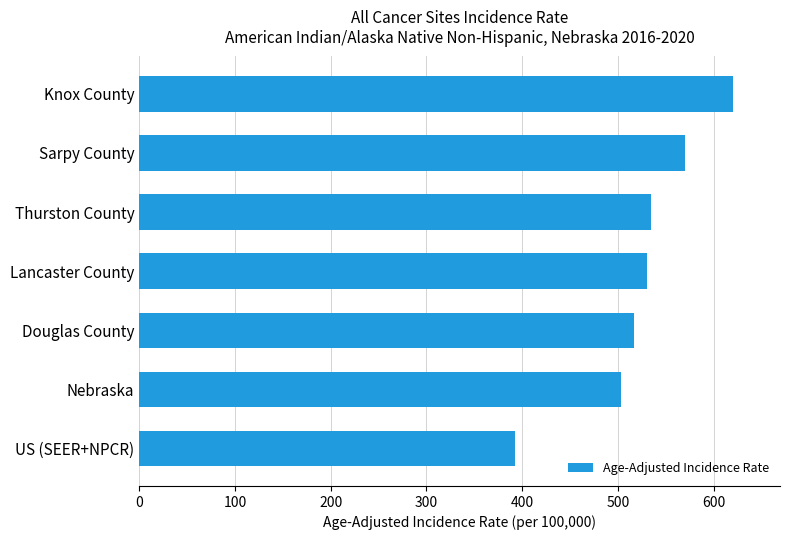

True or false: the data shows 619.8 at Knox County.

True